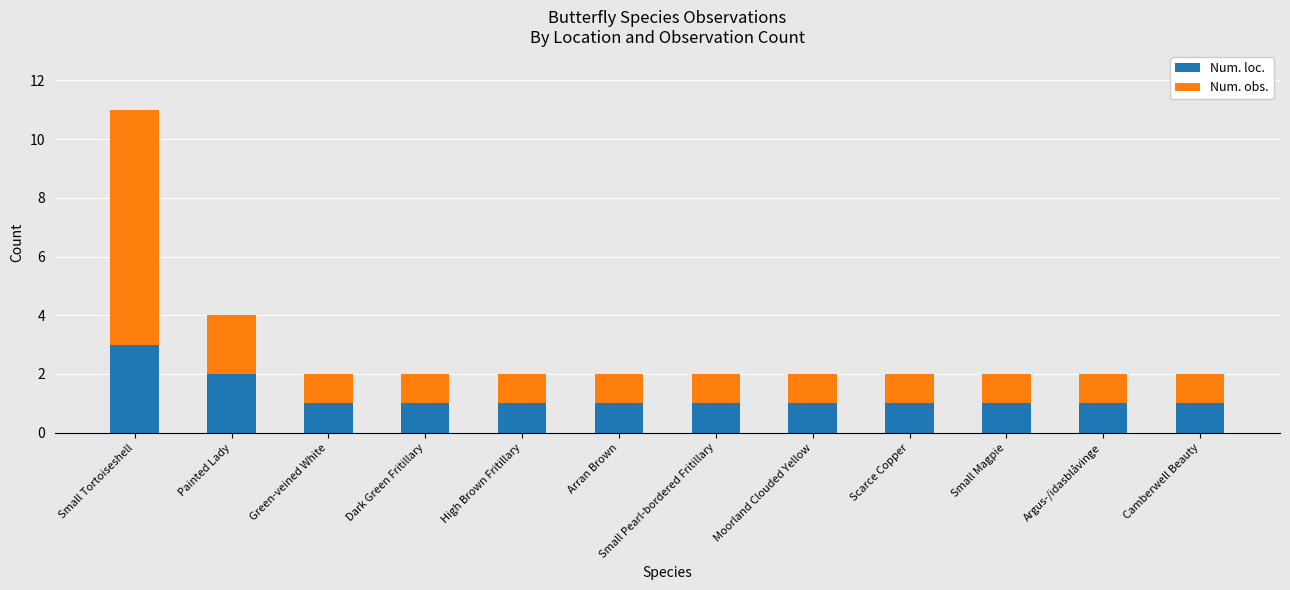

How many data points does each series have?

12